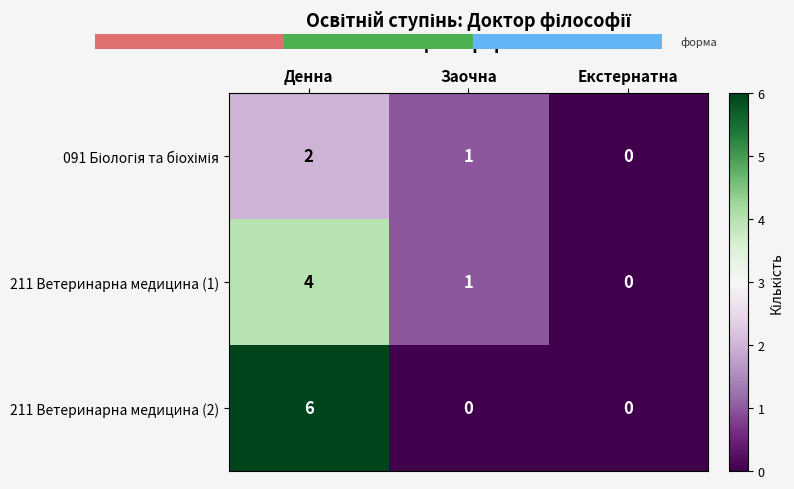

What is the total value across all series at Заочна?

2